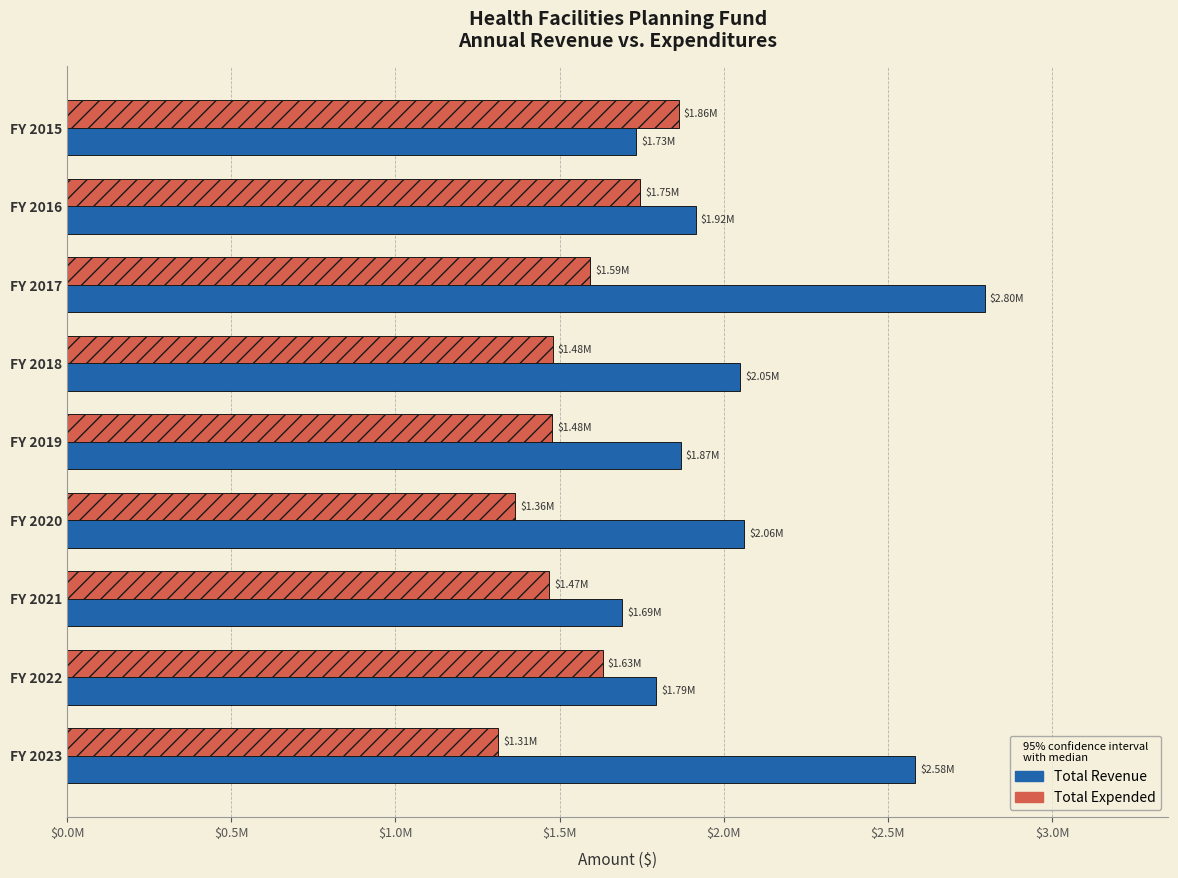

Reading left to right, list all the values displayed in this chart.

Total Revenue: 1733008.4	1915069.8	2795298.2	2050809.3	1869003.9	2063010.5	1690695.7	1793673.5	2583562.7
Total Expended: 1863358.9	1745262.5	1593069.4	1478892.3	1478236.6	1364345.9	1469157.3	1631733.0	1313114.1